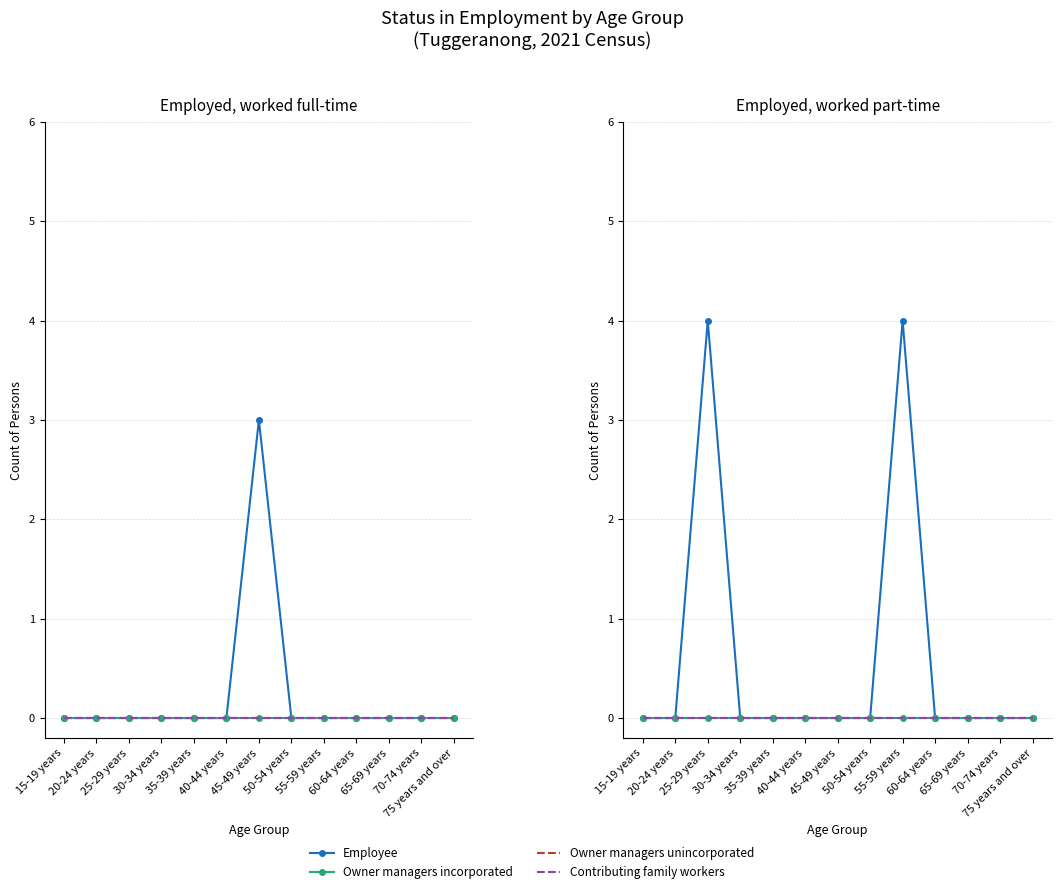

What is the greatest value displayed?

4